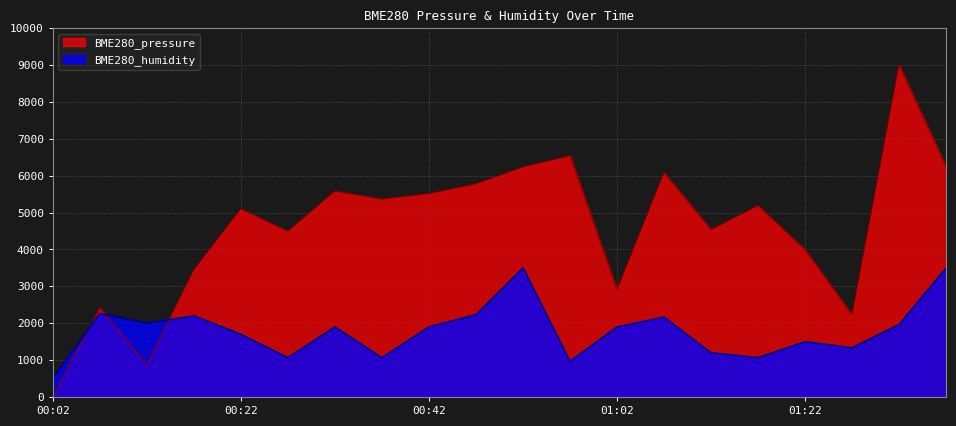

At which label does BME280_humidity reach its peak?

00:52